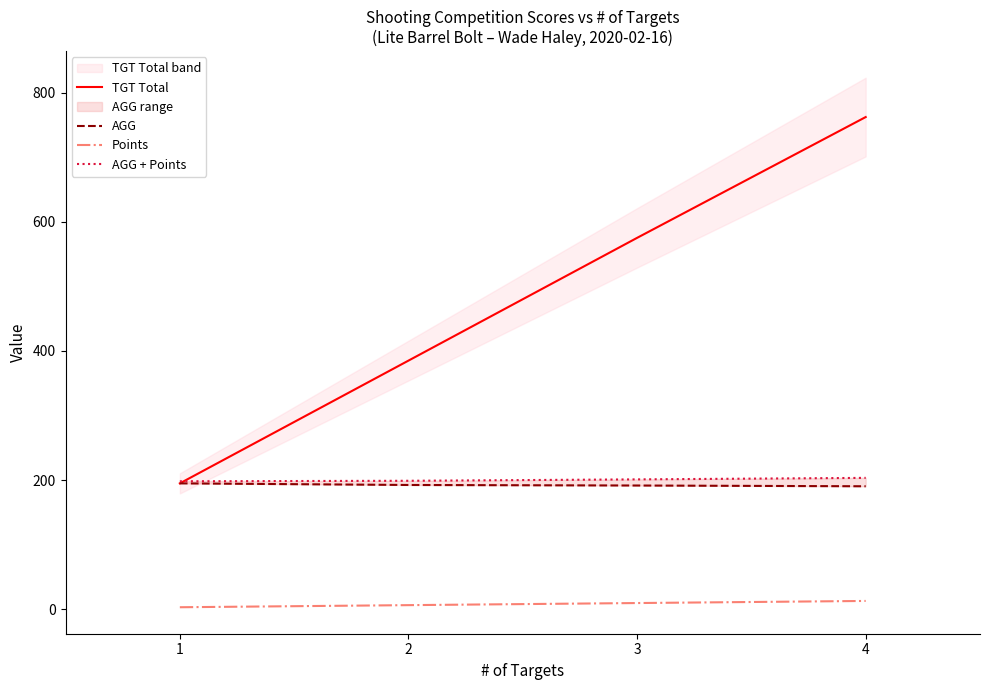

Which series has the largest total across all categories?

TGT Total